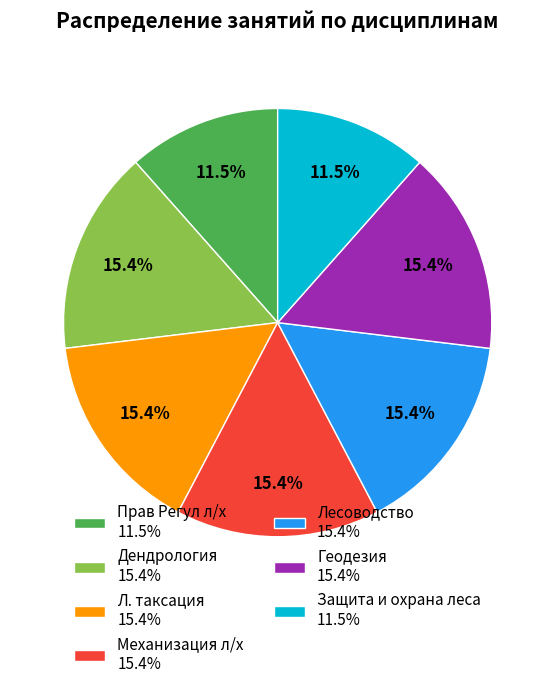

Is the sum of Механизация л/х and Прав Регул л/х greater than half?

No